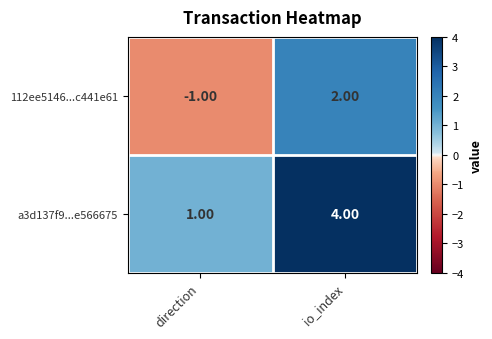

Which category has the lowest value in the 112ee5146...c441e61 series?

direction